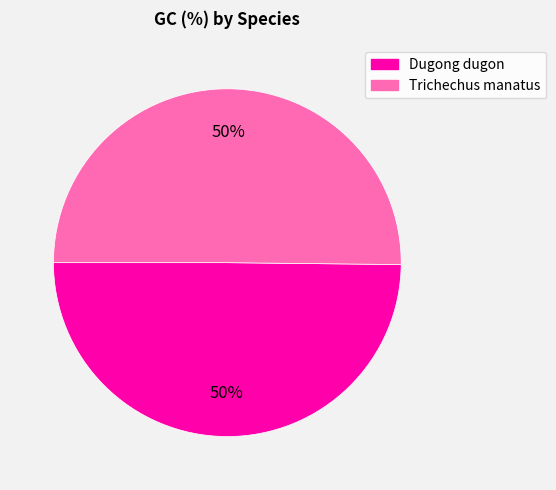

Is it true that Trichechus manatus is 50% of the pie?

True